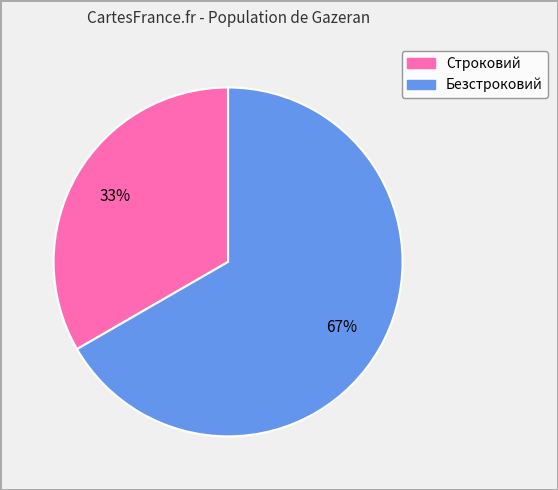

Does Безстроковий account for over 50% of the chart?

Yes